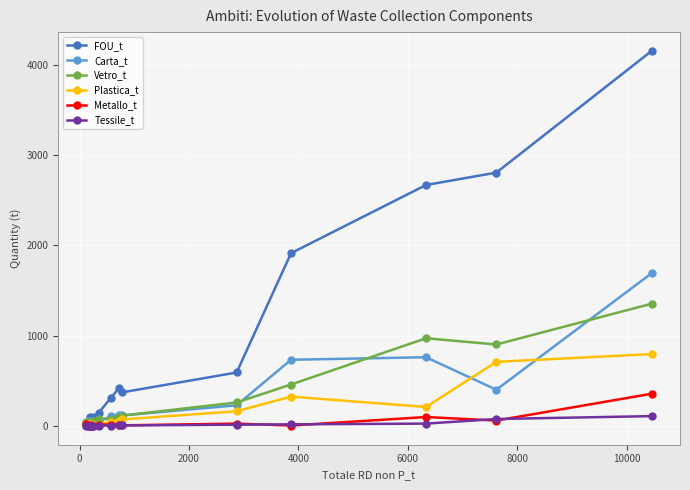

Count the number of categories in the chart.

14